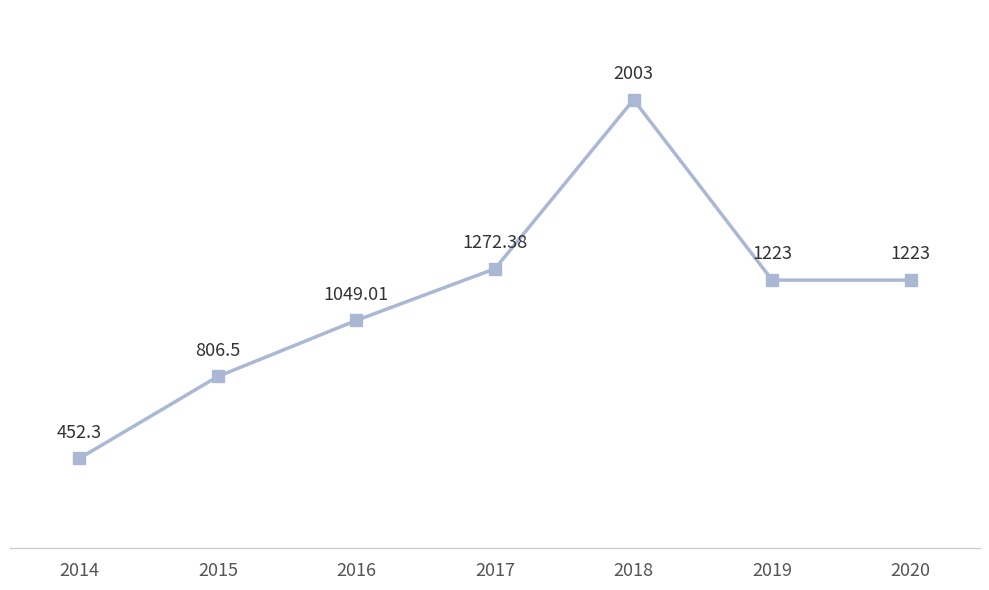

Is this an area chart (filled region under the line)?

No